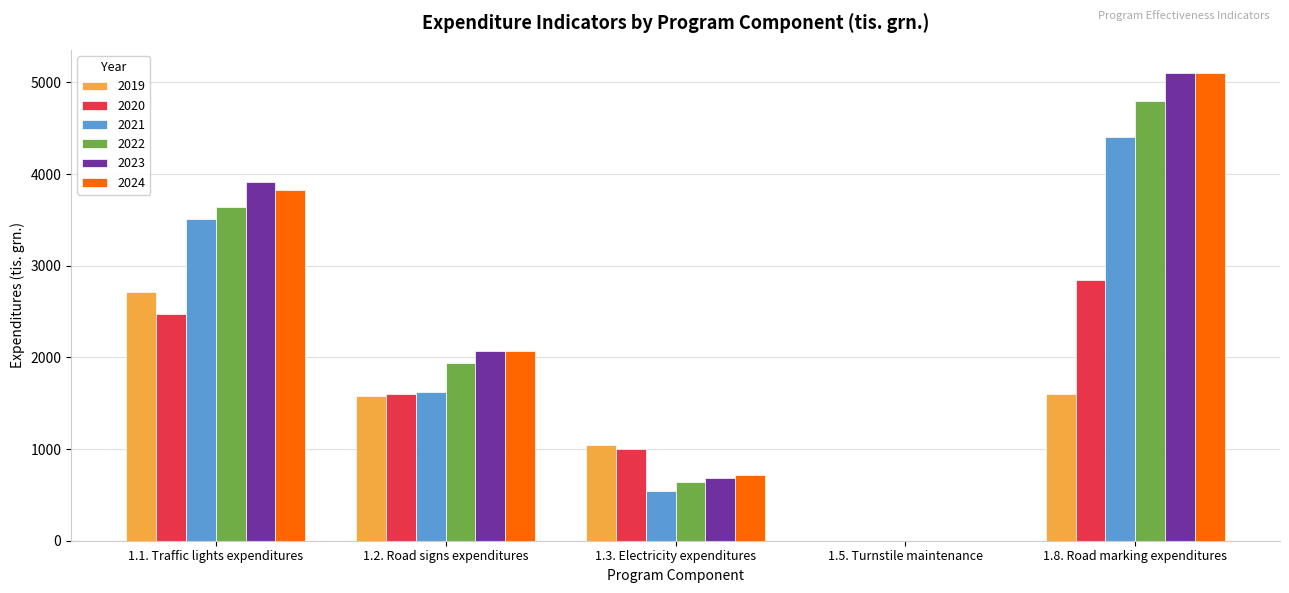

The 2021 series shows 1556.3 at 1.8. Road marking expenditures. True or false?

False